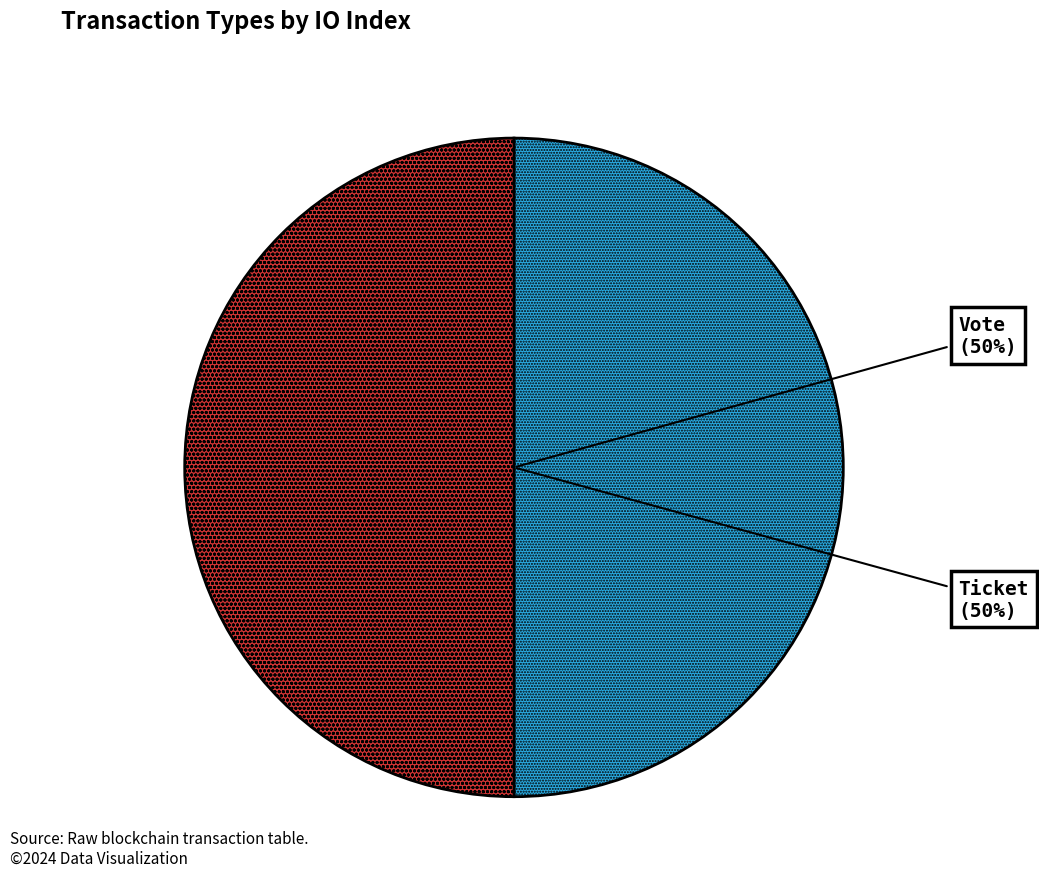

The Ticket slice represents 59% of the pie. True or false?

False